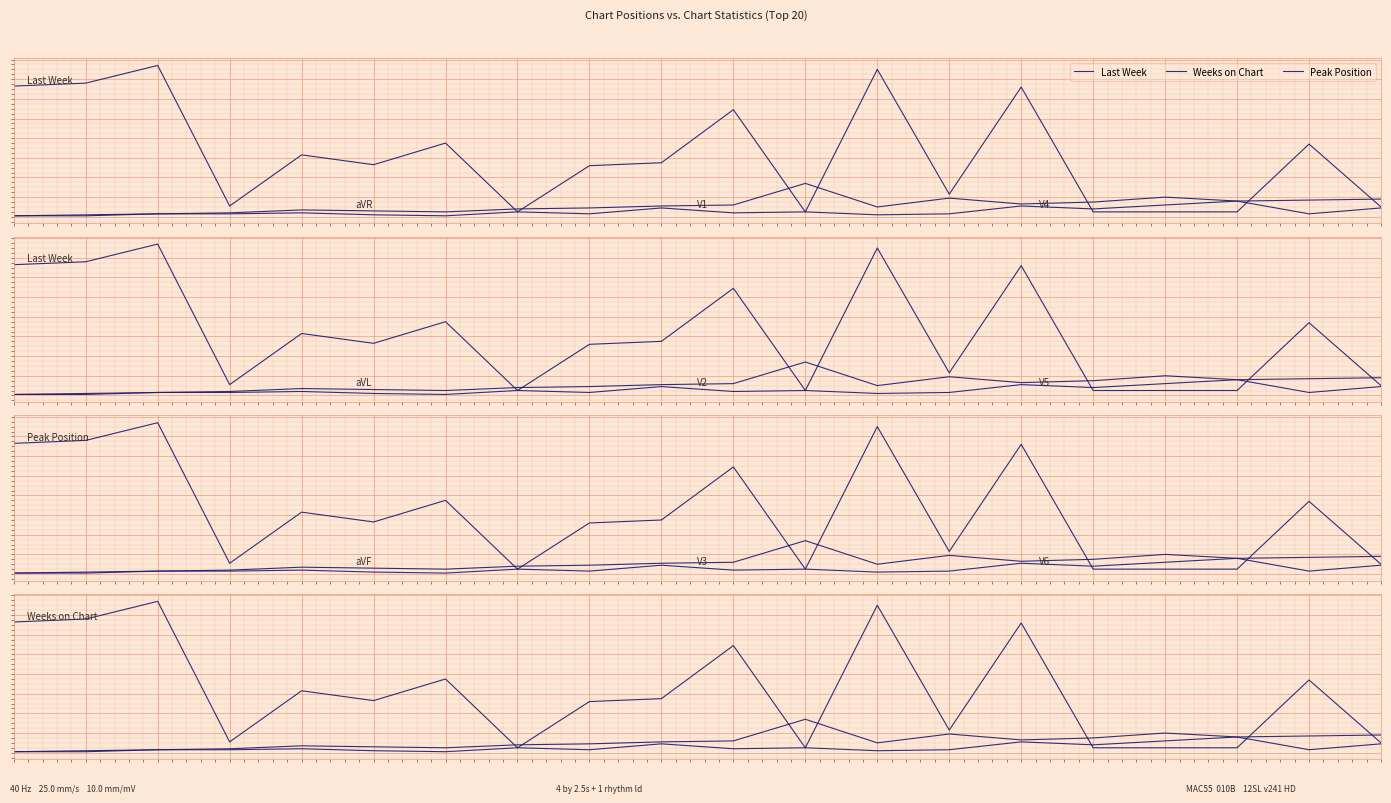

At which category does the chart reach its peak across all series?

2